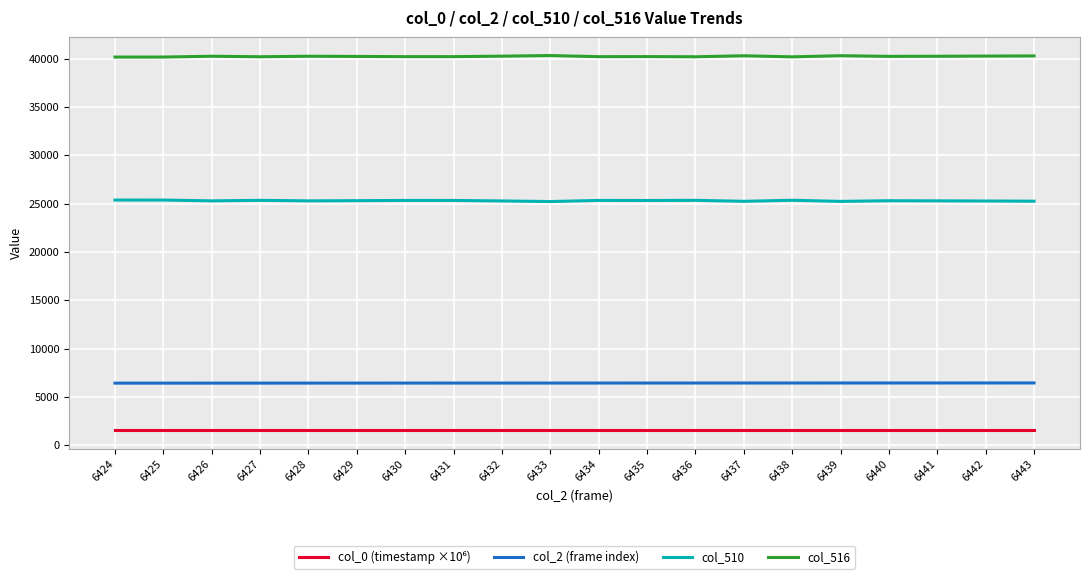

Which series has the largest total across all categories?

col_516